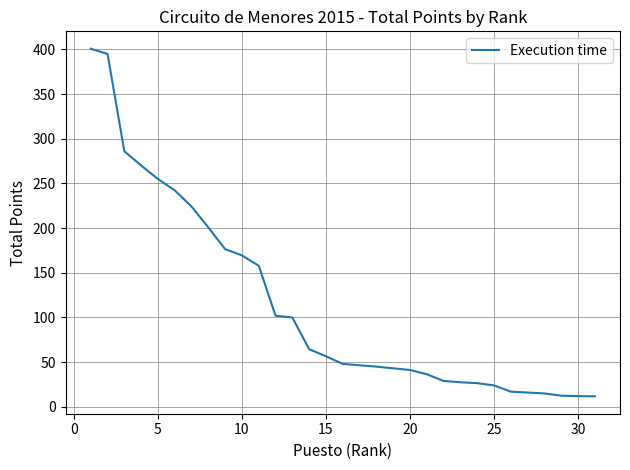

Is it true that the value at 22 is 8.3?

False